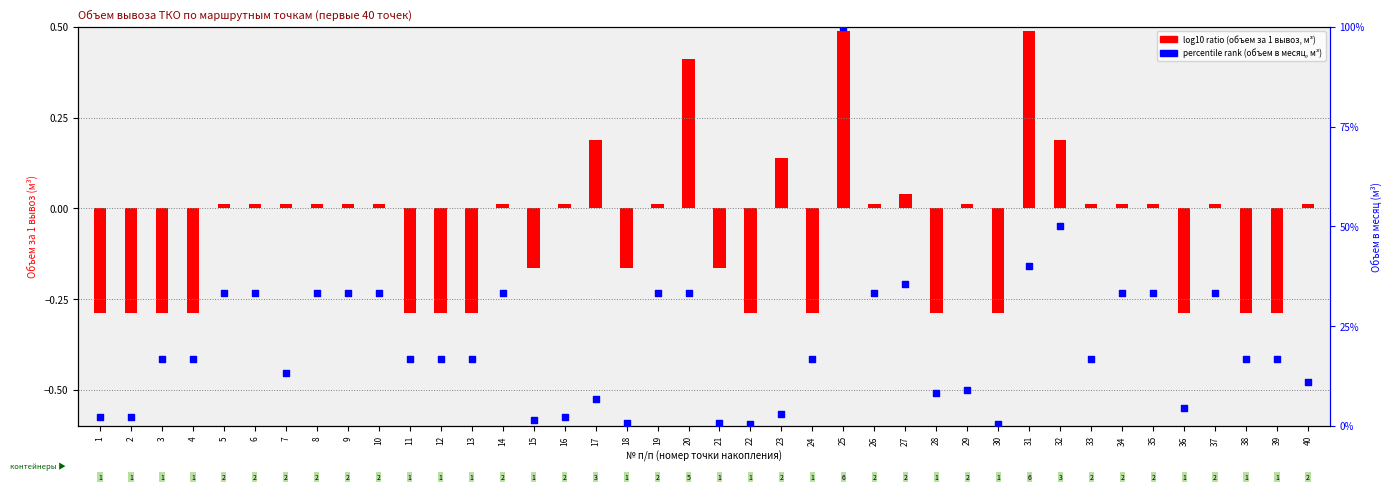

Which series reaches the maximum Y coordinate?

percentile rank within the sample (объем в месяц)